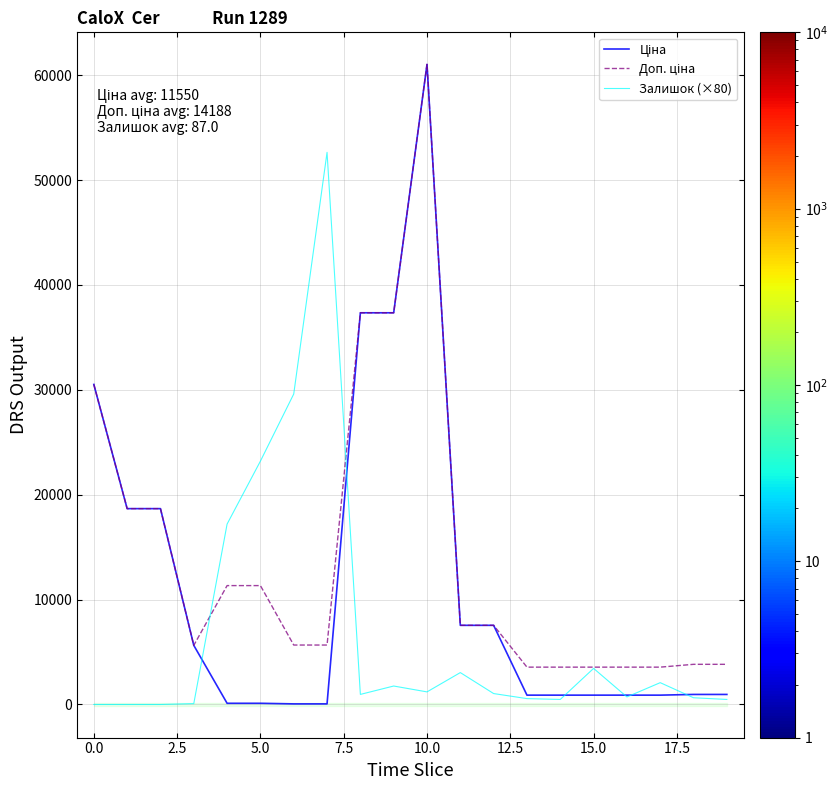

What is the value of the Залишок (×80) point at the 11th from the left?

1200.0